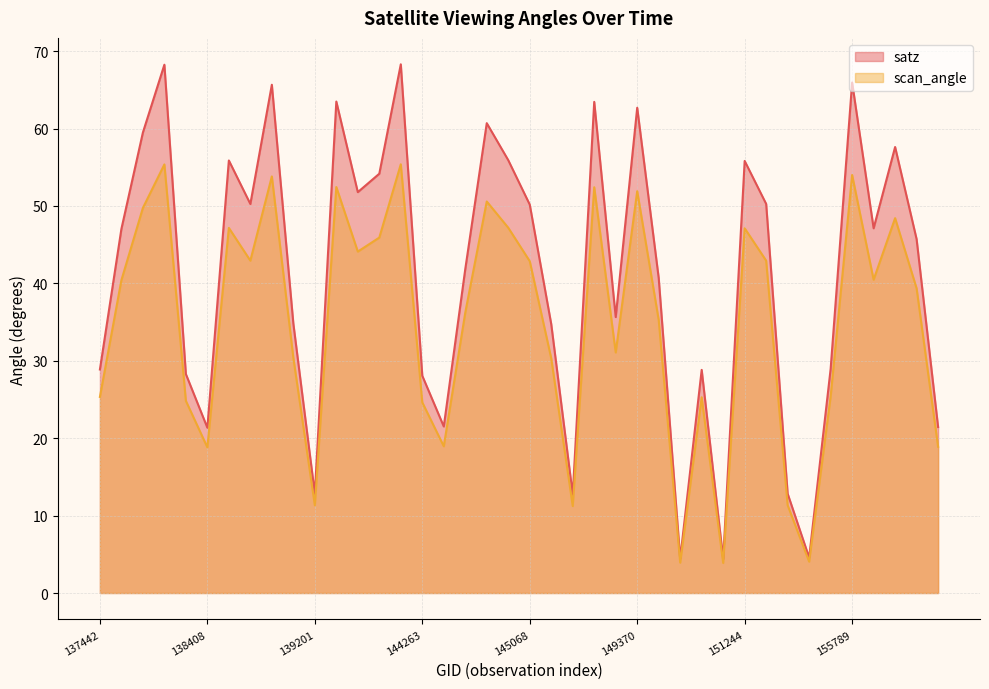

What is the sum of the satz values at 144246 and 137442?

97.2